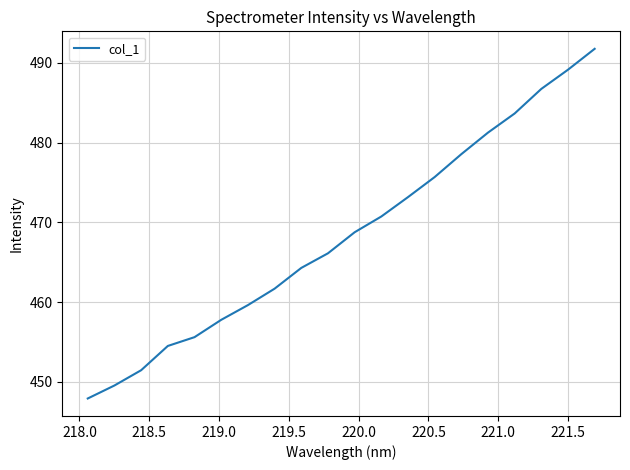

What is the sum of all values?

9368.2